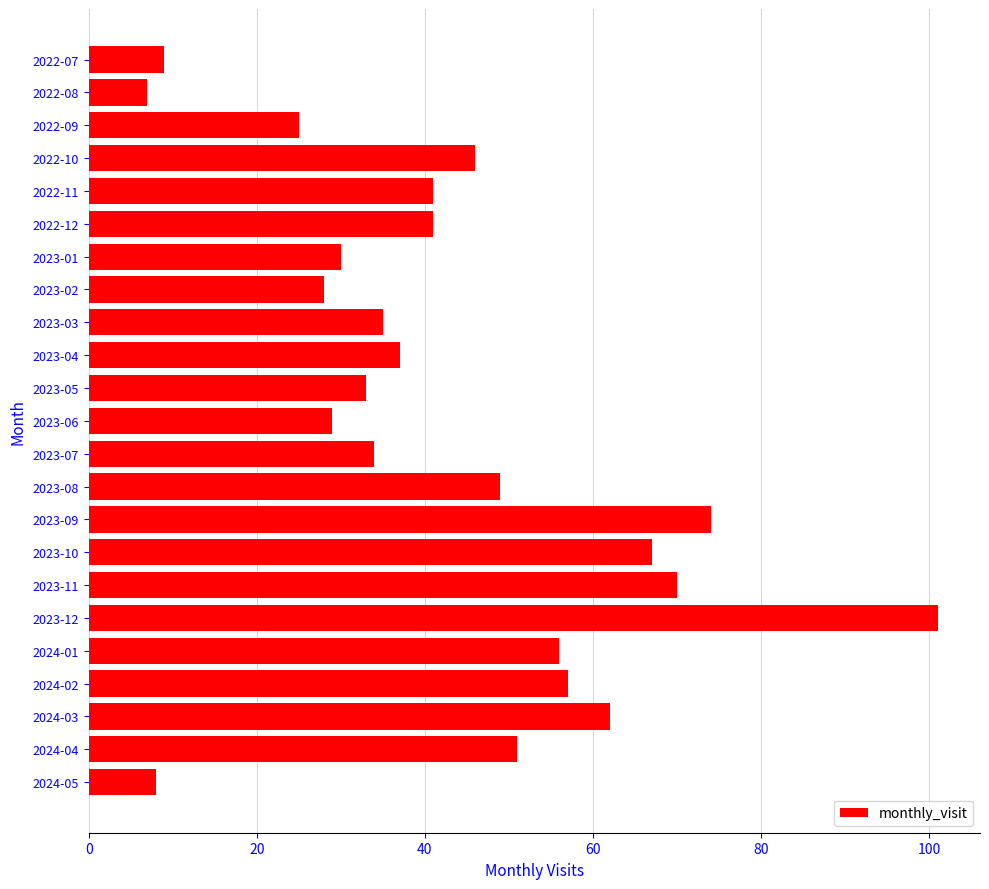

What is the difference between the maximum and minimum values?

94